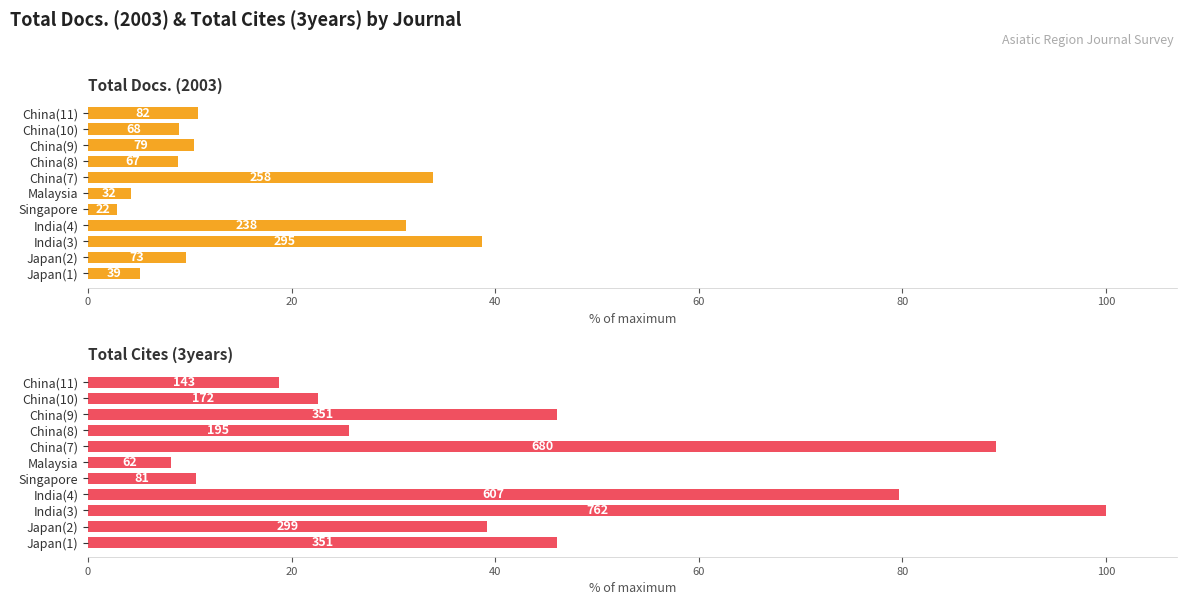

Which series has the largest range (max minus min)?

Total Cites (3years)